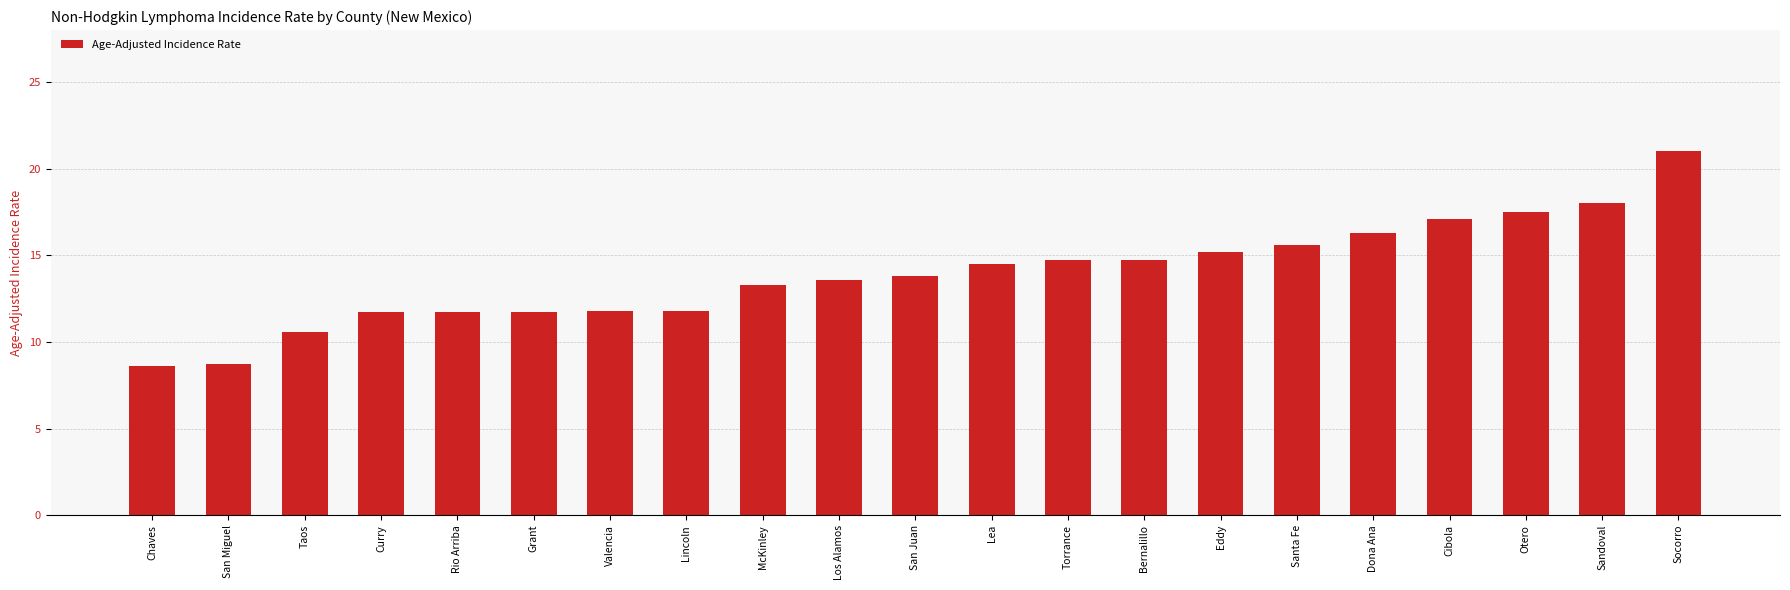

Approximately how many times larger is the value at Bernalillo compared to Los Alamos?

1.1